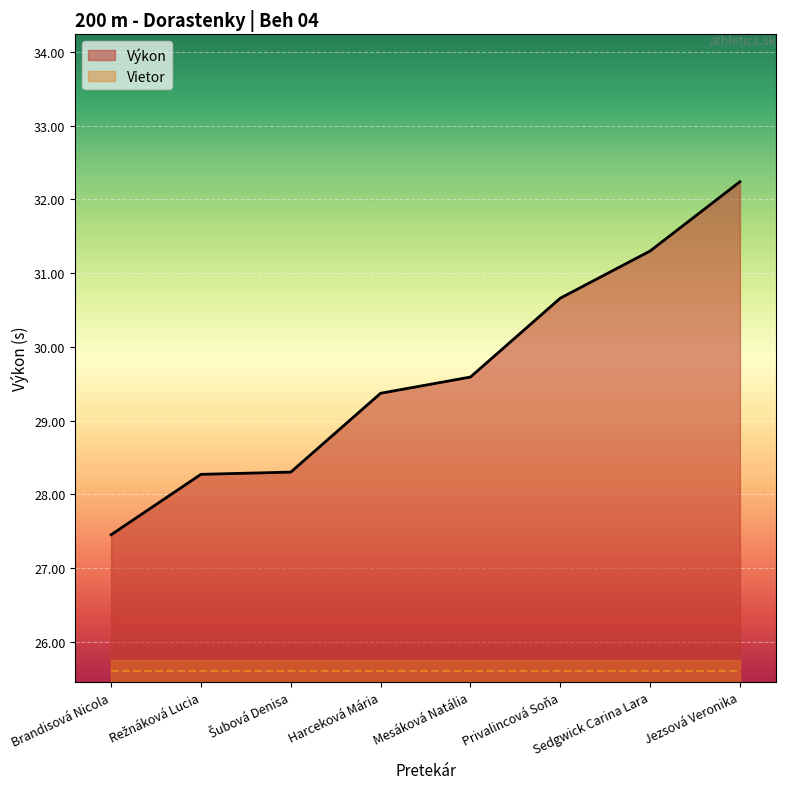

Is it true that the value at Harceková Mária is 29.4?

True